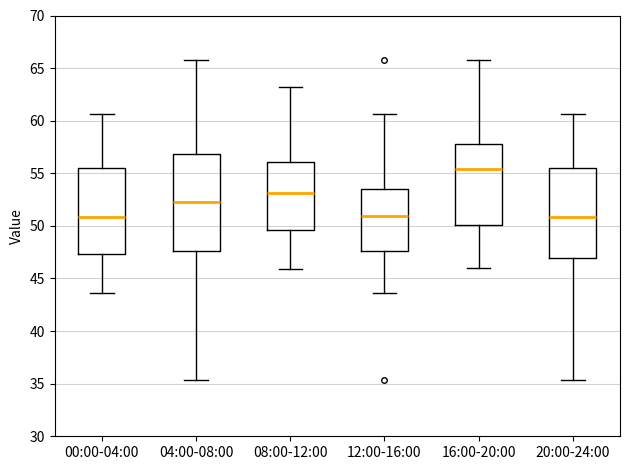

Where does the median line of the box for 04:00-08:00 sit on the y-axis? The values are not printed on the chart, so give them approximately, as read against the axis.

52.5